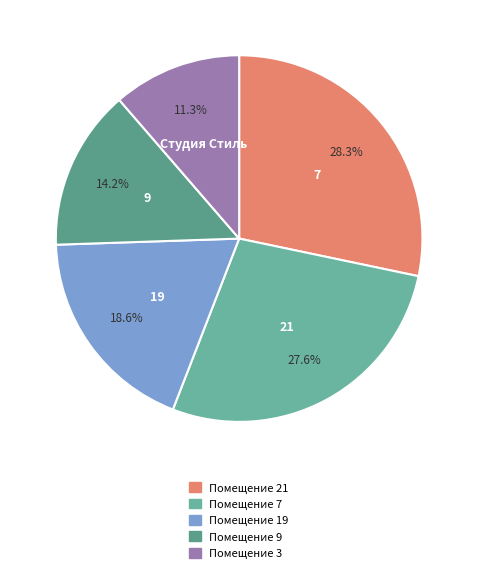

Count the number of slices in the pie.

5